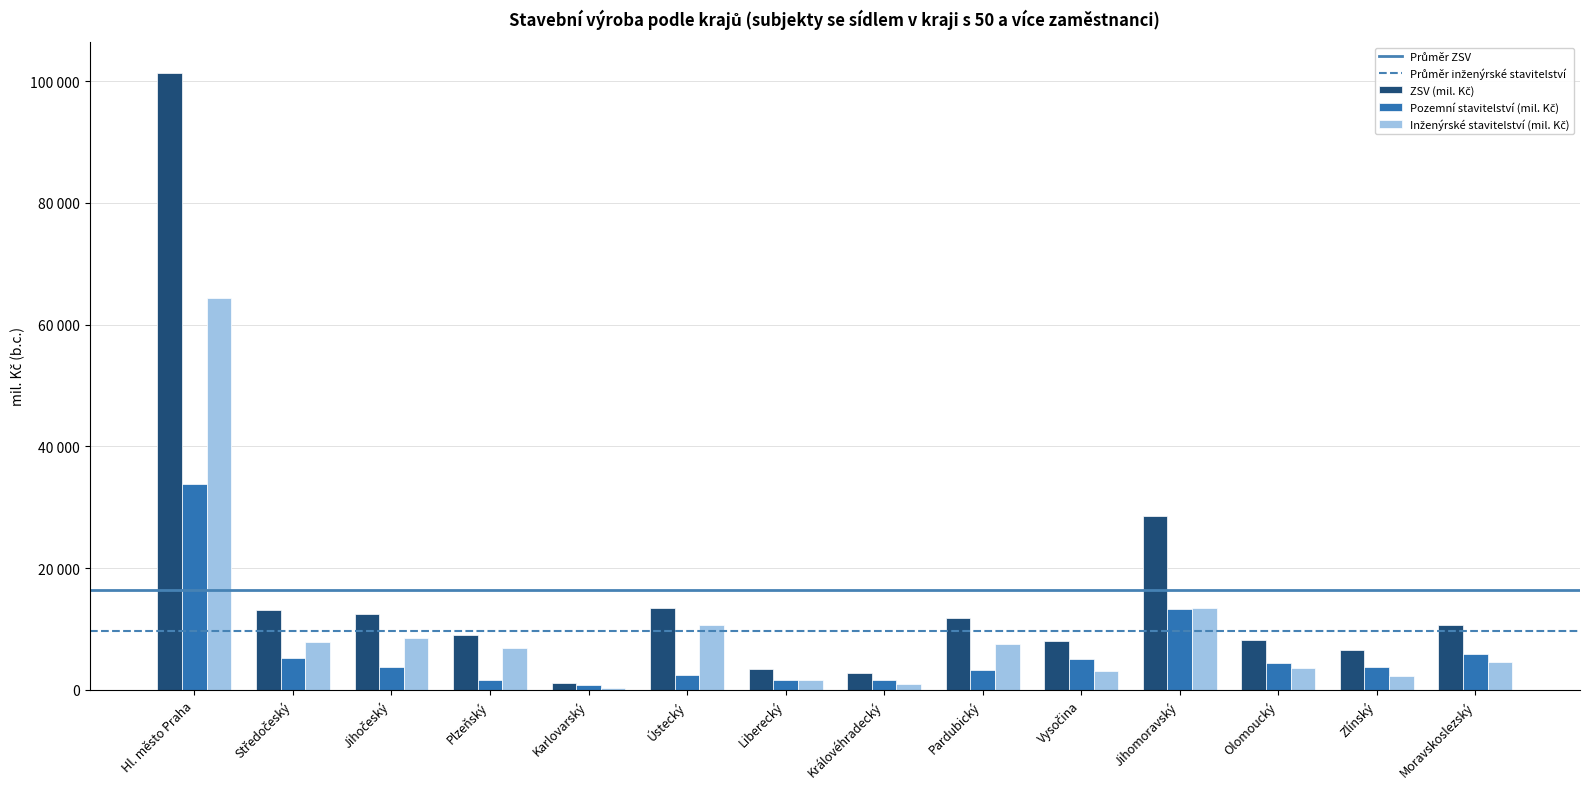

Reading left to right, extract all data points from this chart.

ZSV (mil. Kč): 101342	13050	12415	9028	1150	13477	3410	2766	11788	8095	28639	8138	6533	10733
Pozemní stavitelství (mil. Kč): 33800	5241	3781	1611	859	2387	1605	1666	3313	5060	13320	4406	3708	5905
Inženýrské stavitelství (mil. Kč): 64293	7802	8451	6953	272	10733	1706	1000	7524	3035	13389	3527	2350	4519